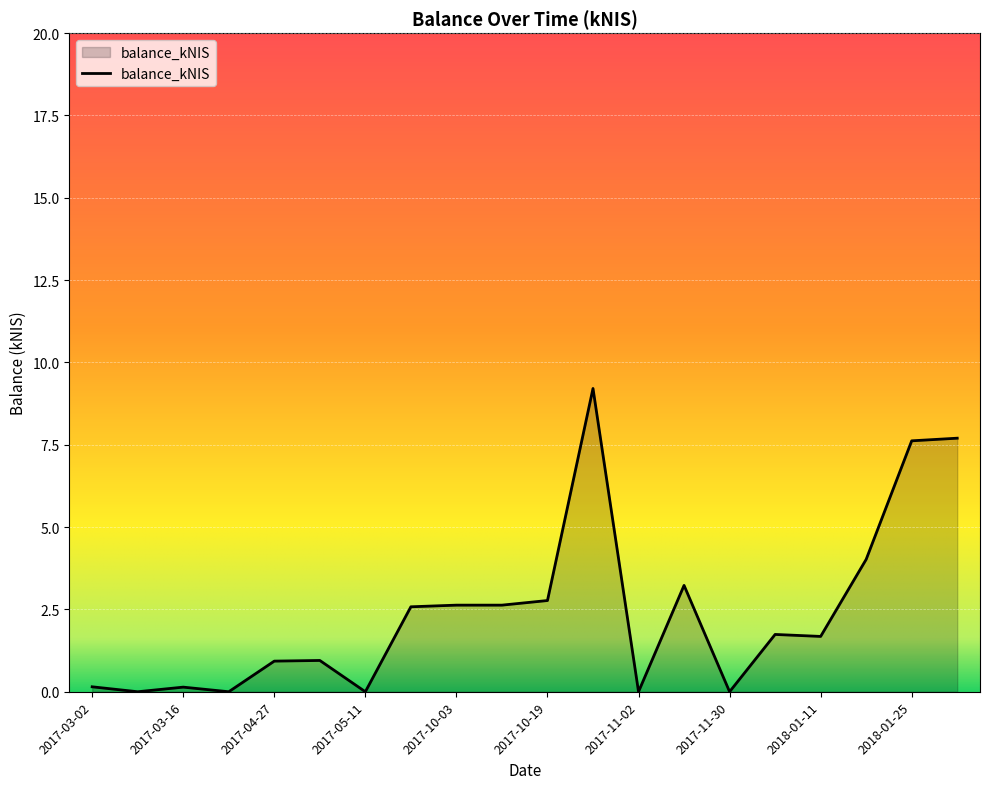

What is the difference between the maximum and minimum values?

9.2